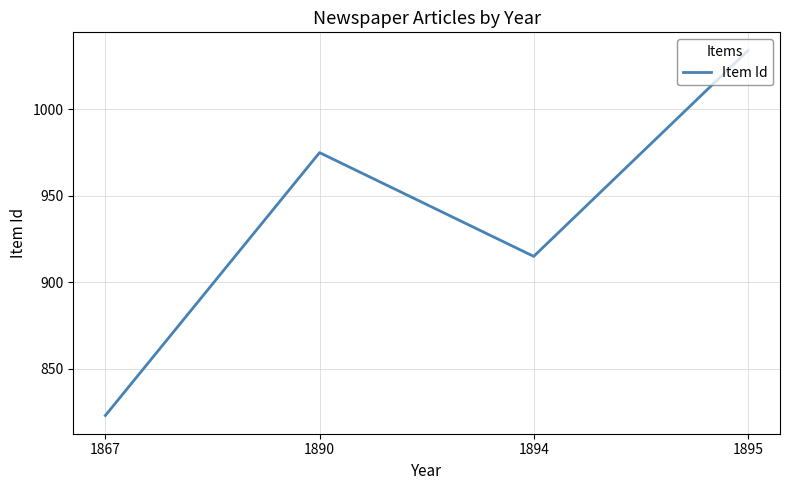

The value at 1894 is 915. True or false?

True